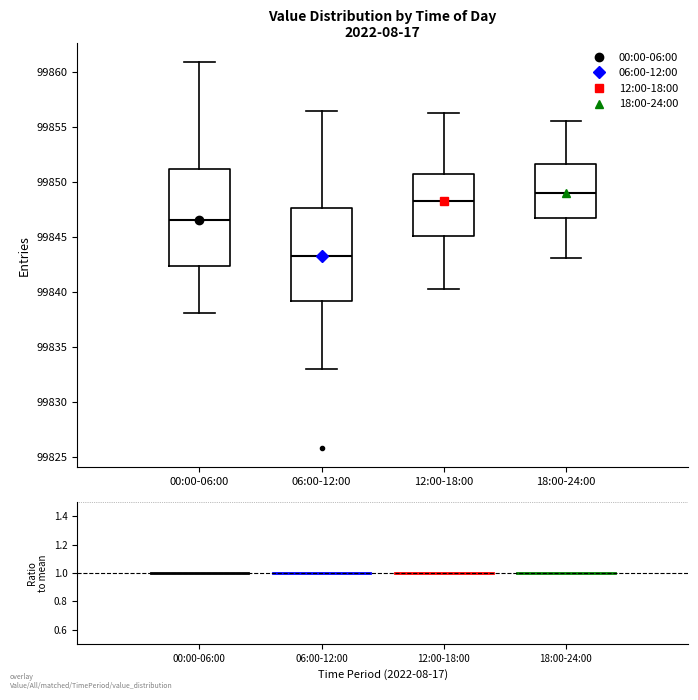

Reading left to right, read every box against the y-axis: the position of its median line, the range the box covers, and the ends of its whiskers. The values are not printed on the chart, so give them approximately, as read against the axis.

00:00-06:00: median 99846.5, box 99842.5 to 99851.0, whiskers 99838.0 to 99861.0
06:00-12:00: median 99843.5, box 99839.0 to 99847.5, whiskers 99833.0 to 99856.5
12:00-18:00: median 99848.5, box 99845.0 to 99850.5, whiskers 99840.5 to 99856.5
18:00-24:00: median 99849.0, box 99846.5 to 99851.5, whiskers 99843.0 to 99855.5